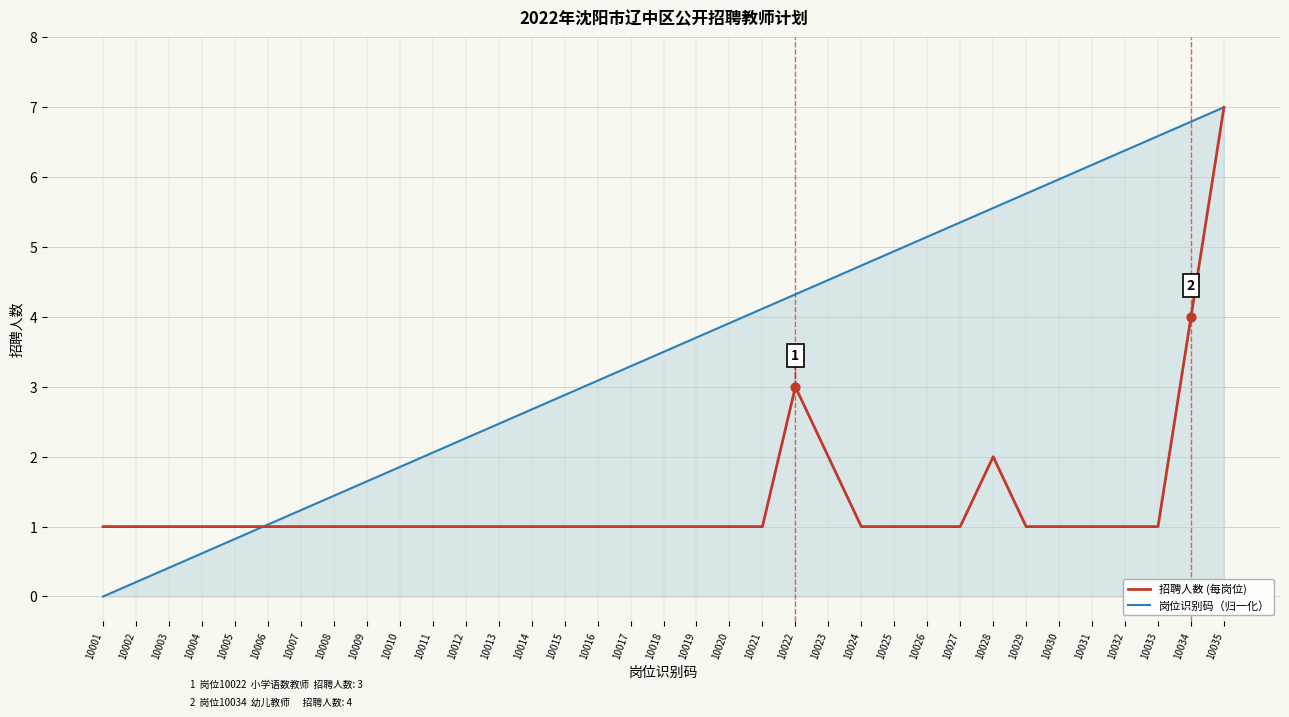

At which category is the sum across all series the highest?

10035